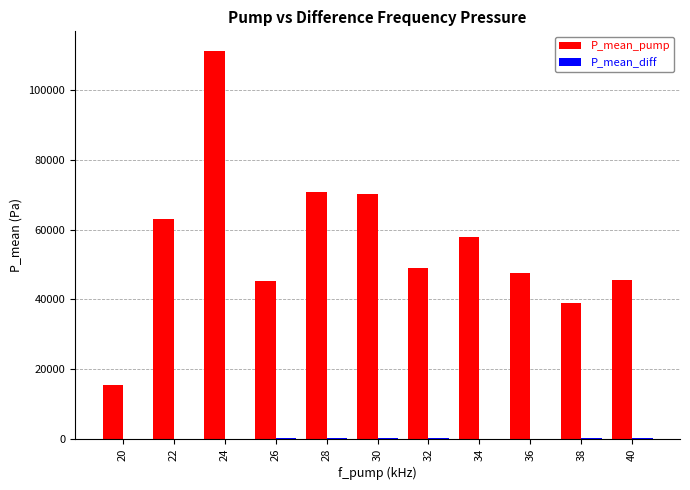

True or false: P_mean_pump has a value of 61259.4 at 38.

False